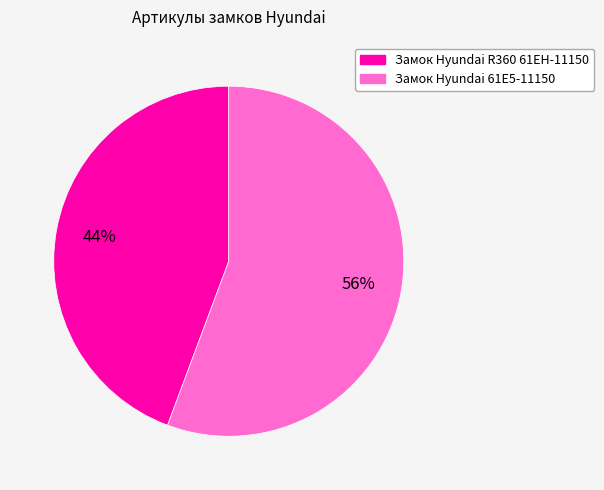

Combined, do Замок Hyundai R360 61EH-11150 and Замок Hyundai 61E5-11150 account for over 50%?

Yes